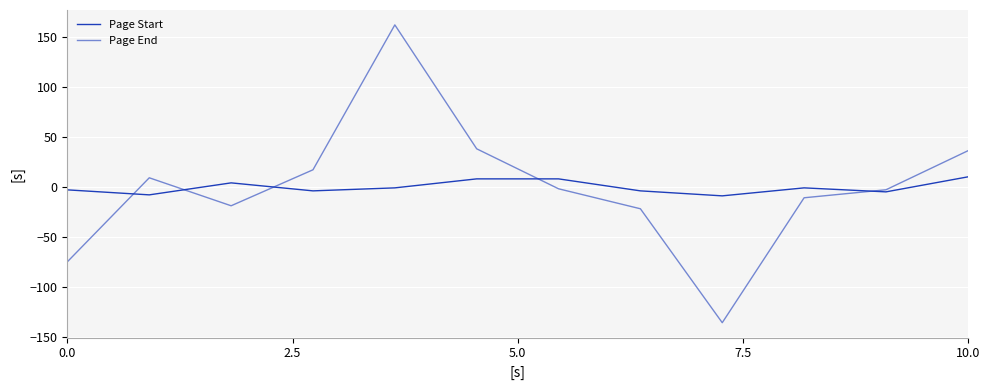

Is this an area chart (filled region under the line)?

No